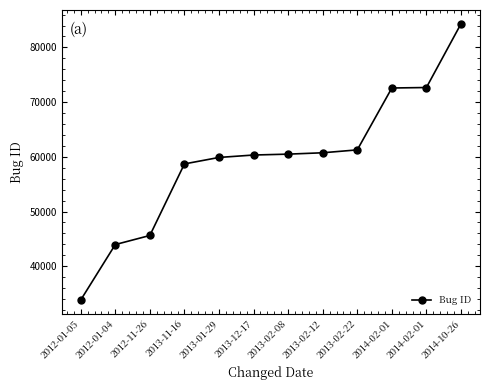

What is the change in value from 2013-11-16 to 2013-12-17?

+1626